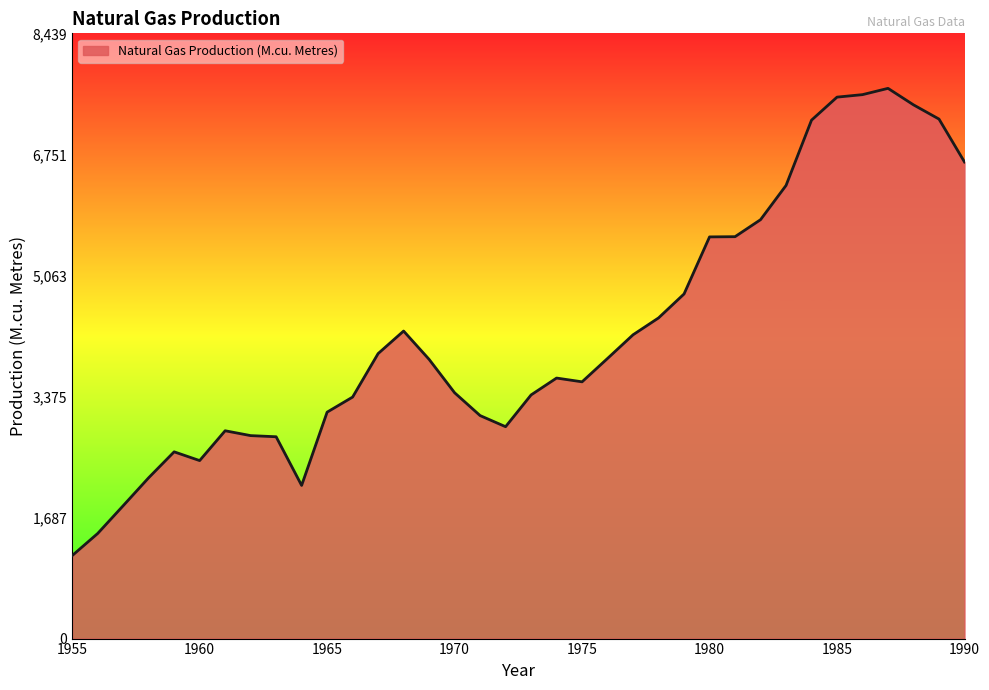

How many lines are shown in the chart?

1